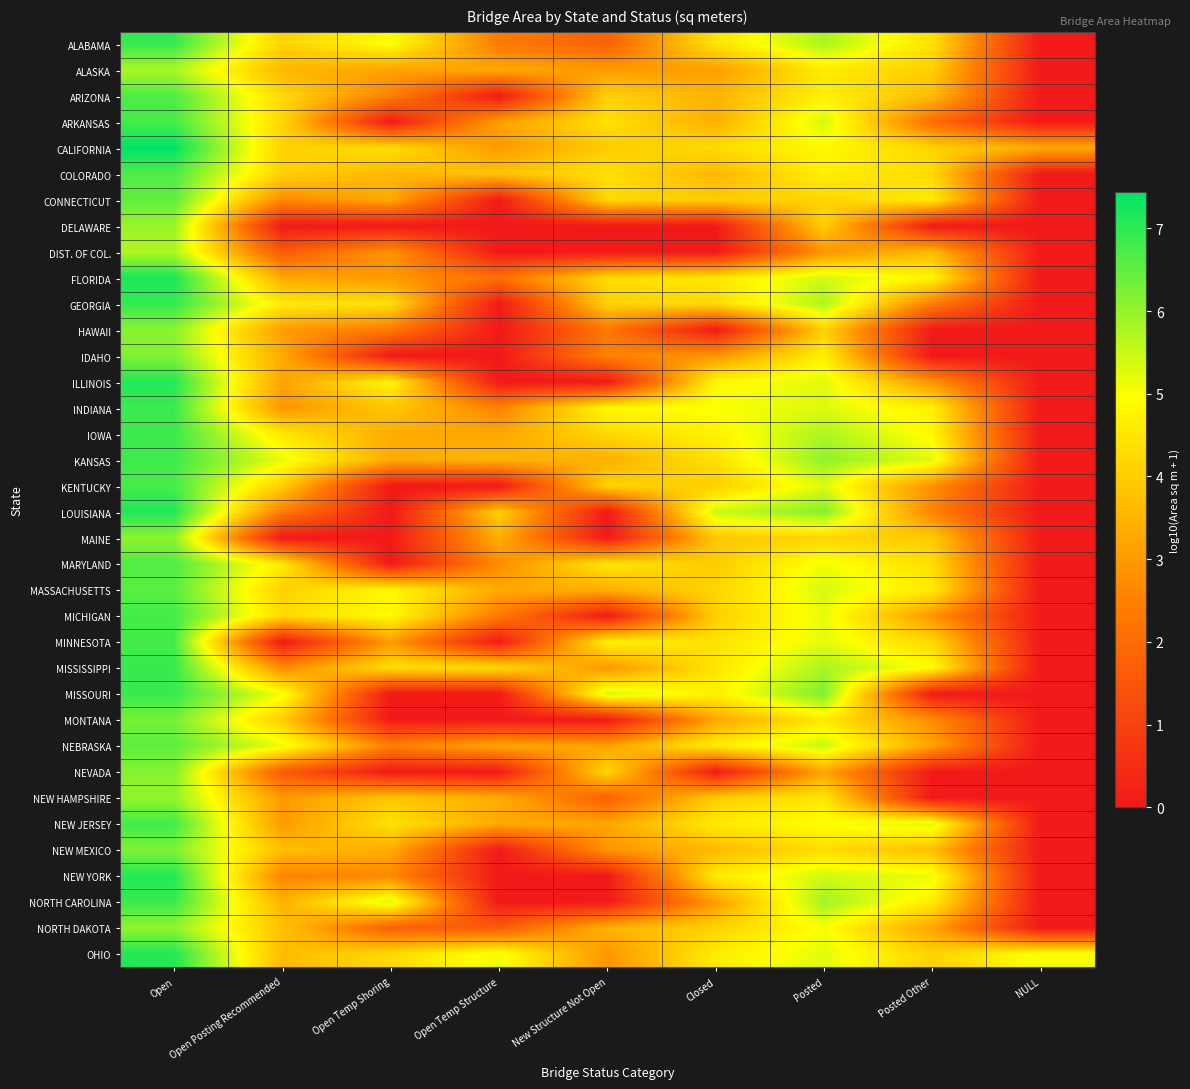

Which series has the largest total across all categories?

OHIO